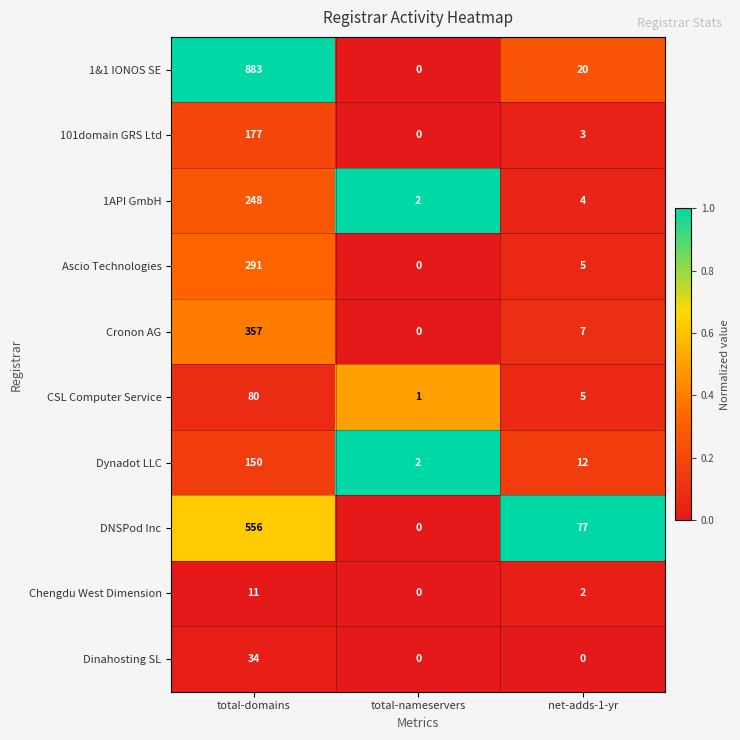

At which label is Cronon AG closest to 178?

net-adds-1-yr